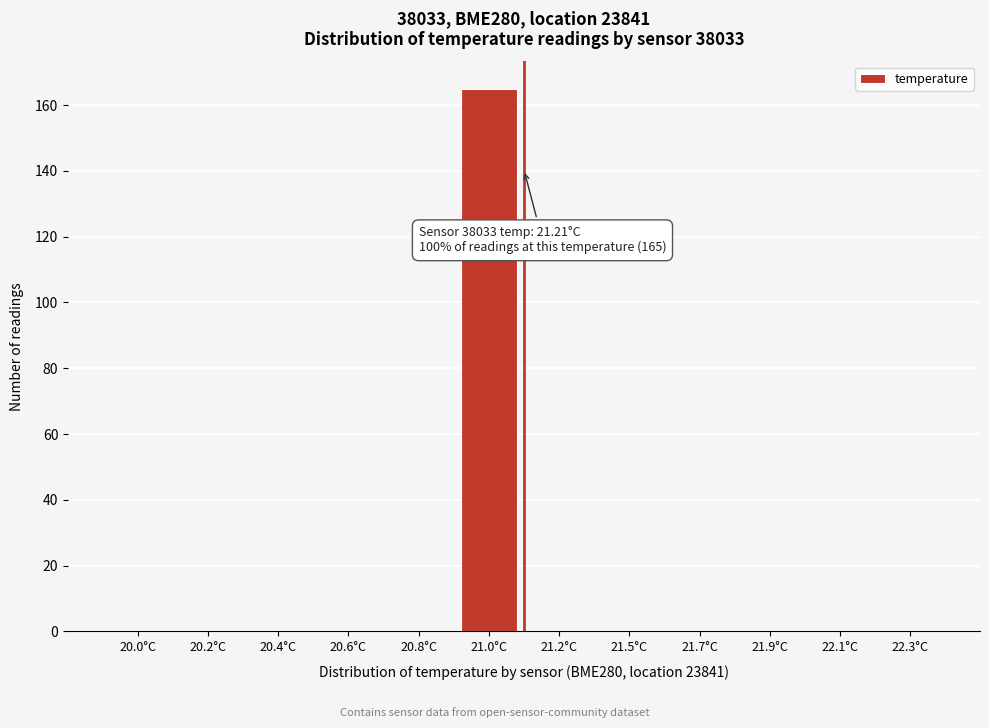

Reading left to right, list all the values displayed in this chart.

20.0°C=0	20.2°C=0	20.4°C=0	20.6°C=0	20.8°C=0	21.0°C=165	21.2°C=0	21.5°C=0	21.7°C=0	21.9°C=0	22.1°C=0	22.3°C=0